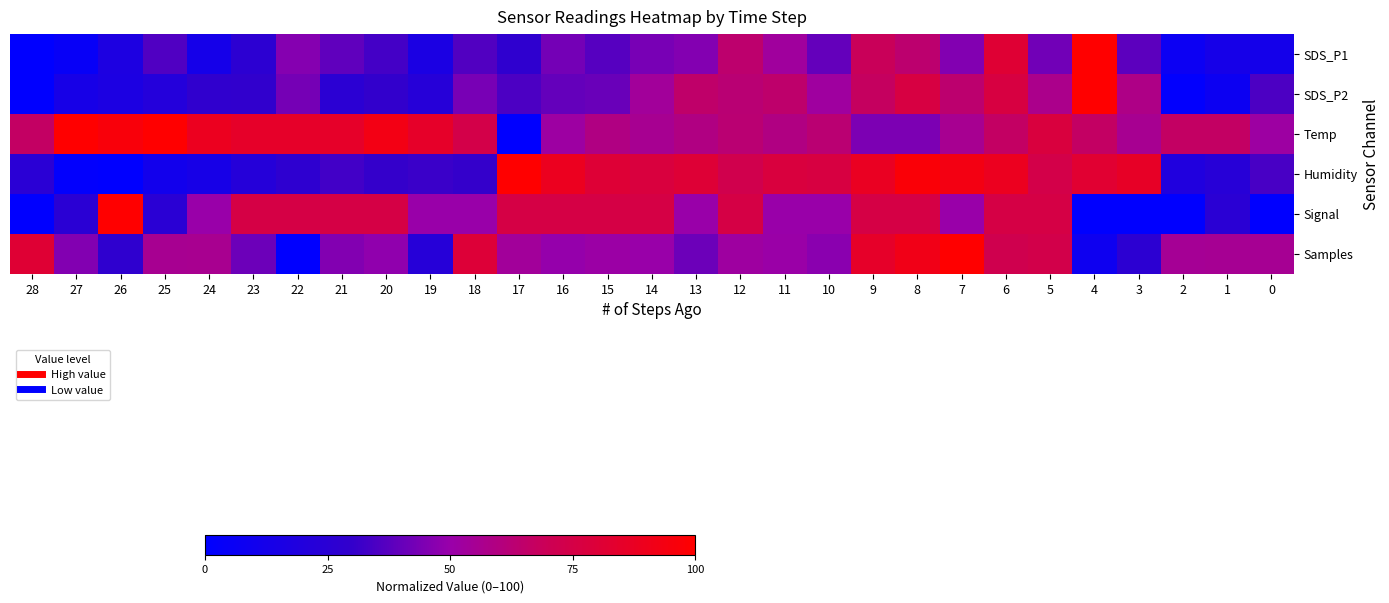

Reading right to left, what are all the values shown in this chart?

SDS_P1: 0=12.2	1=13.5	2=7.2	3=38.1	4=100.0	5=42.2	6=81.6	7=45.7	8=63.9	9=69.1	10=39.5	11=52.8	12=64.1	13=45.8	14=43.5	15=36.9	16=42.9	17=28.0	18=36.2	19=16.0	20=33.6	21=39.0	22=46.2	23=26.4	24=13.2	25=35.6	26=17.9	27=4.6	28=0.0
SDS_P2: 0=34.9	1=7.5	2=1.4	3=58.4	4=100.0	5=57.2	6=76.8	7=63.8	8=76.5	9=67.4	10=52.7	11=64.8	12=62.6	13=65.0	14=53.6	15=40.9	16=39.7	17=35.1	18=43.7	19=23.0	20=29.8	21=26.1	22=43.1	23=29.1	24=28.6	25=21.2	26=17.0	27=13.8	28=0.0
Temp: 0=51.9	1=66.7	2=66.7	3=55.6	4=66.7	5=77.8	6=66.7	7=55.6	8=44.4	9=44.4	10=63.0	11=59.3	12=63.0	13=59.3	14=55.6	15=59.3	16=51.9	17=0.0	18=74.1	19=85.2	20=92.6	21=85.2	22=85.2	23=85.2	24=88.9	25=100.0	26=96.3	27=100.0	28=66.7
Humidity: 0=34.2	1=23.3	2=19.2	3=86.3	4=82.2	5=74.0	6=89.0	7=93.2	8=97.3	9=87.7	10=76.7	11=78.1	12=72.6	13=80.8	14=78.1	15=80.8	16=89.0	17=100.0	18=30.1	19=31.5	20=30.1	21=32.9	22=27.4	23=21.9	24=13.7	25=11.0	26=0.0	27=1.4	28=24.7
Signal: 0=0.0	1=25.0	2=0.0	3=0.0	4=0.0	5=75.0	6=75.0	7=50.0	8=75.0	9=75.0	10=50.0	11=50.0	12=75.0	13=50.0	14=75.0	15=75.0	16=75.0	17=75.0	18=50.0	19=50.0	20=75.0	21=75.0	22=75.0	23=75.0	24=50.0	25=25.0	26=100.0	27=25.0	28=0.0
Samples: 0=55.4	1=55.2	2=55.0	3=26.5	4=8.9	5=73.7	6=72.0	7=100.0	8=91.7	9=85.5	10=46.9	11=50.5	12=52.2	13=41.3	14=50.2	15=50.9	16=49.5	17=53.8	18=79.8	19=22.8	20=48.3	21=45.4	22=0.0	23=41.3	24=56.0	25=55.7	26=27.9	27=45.5	28=81.6